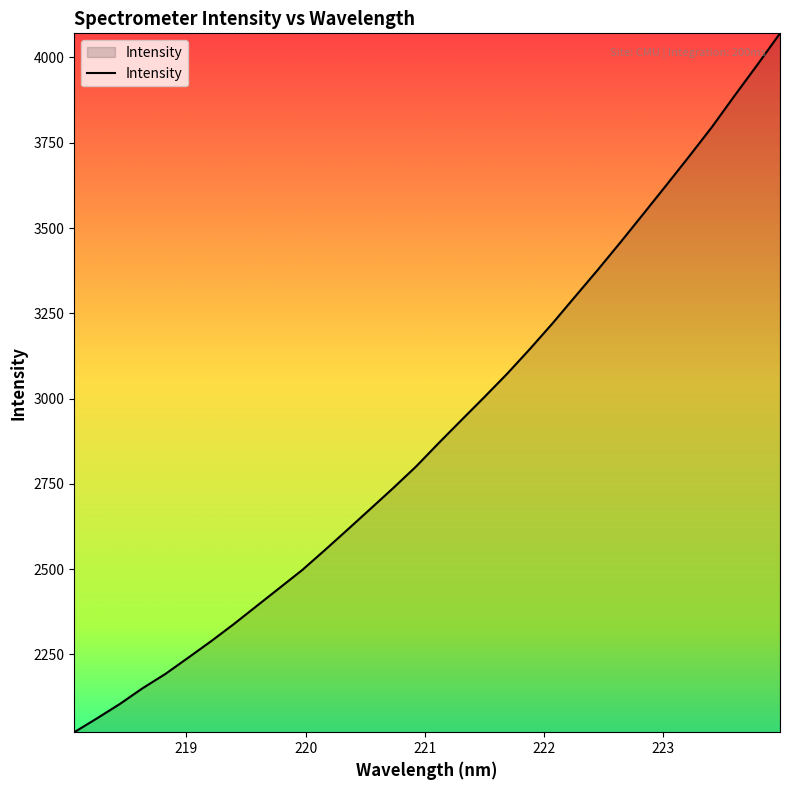

What is the minimum value shown in the chart?

2021.7